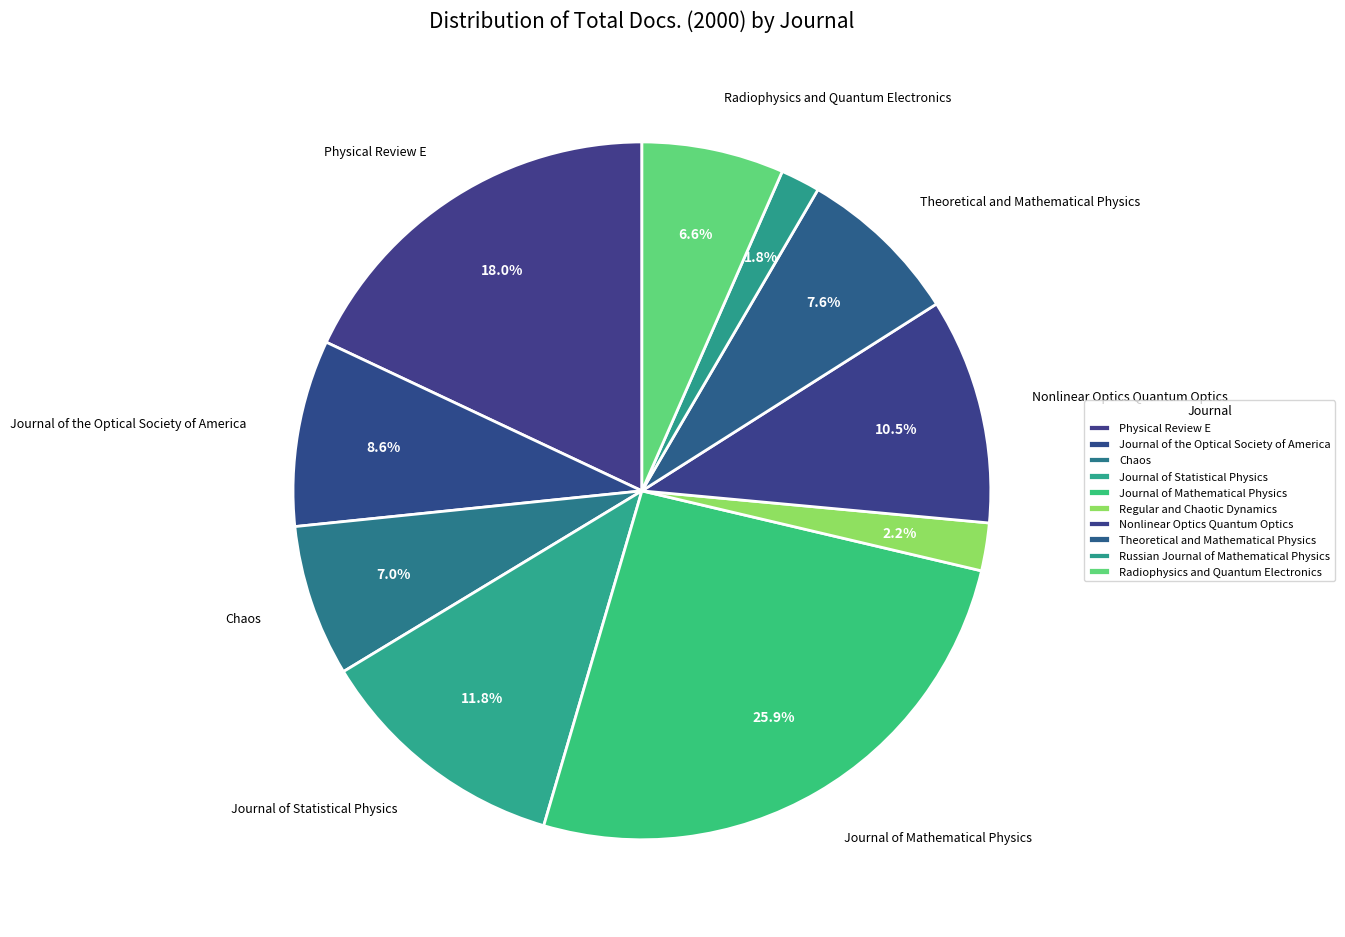

Which slice is the largest?

Journal of Mathematical Physics